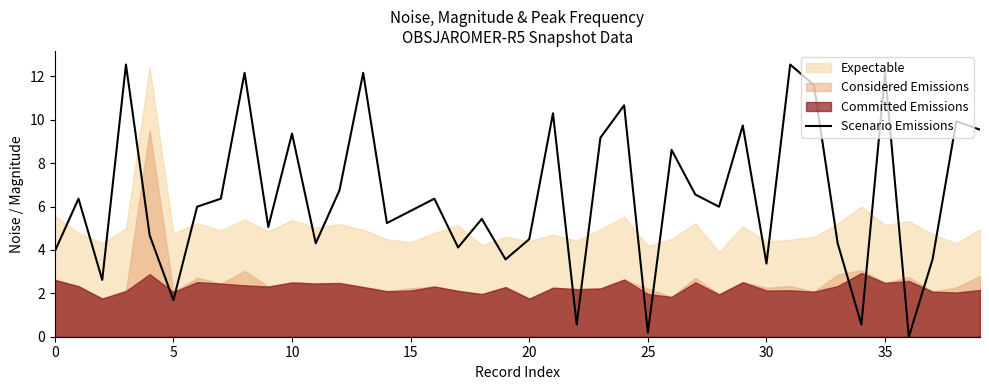

Is it true that Scenario Emissions equals 5.9 at 20?

False